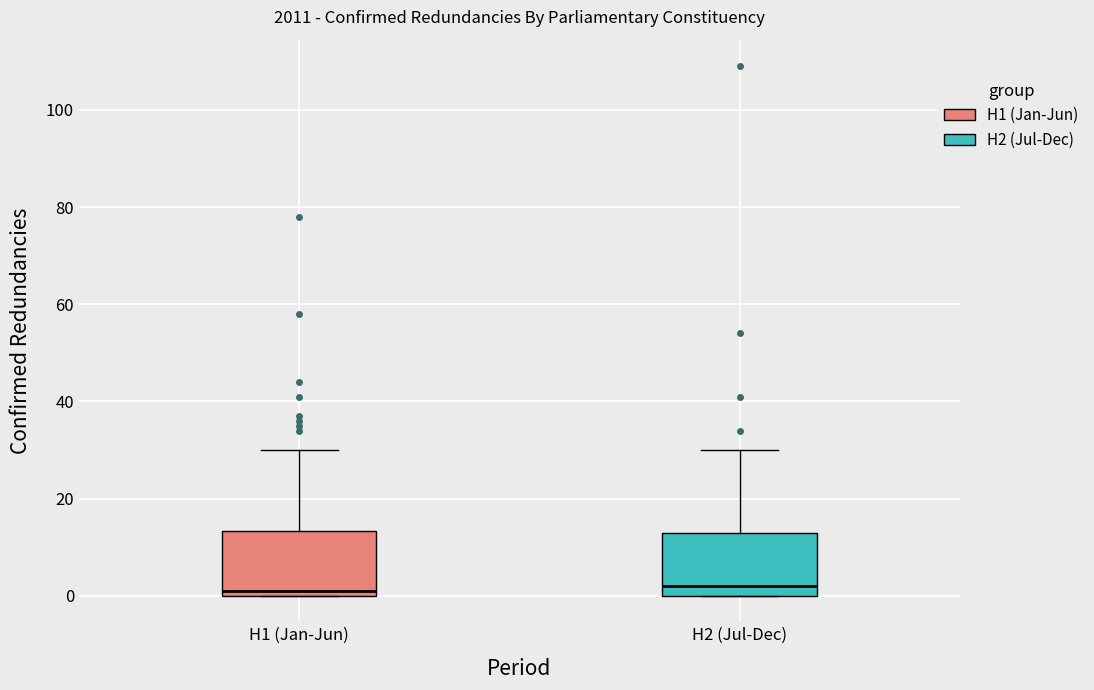

Reading left to right, transcribe this box plot: for each box, give where its median line is, the range the box spans, and where its two whiskers end, as read against the y-axis. The values are not printed on the chart, so give them approximately, as read against the axis.

H1 (Jan-Jun): median 2, box 0 to 14, whiskers 0 to 30
H2 (Jul-Dec): median 2, box 0 to 14, whiskers 0 to 30